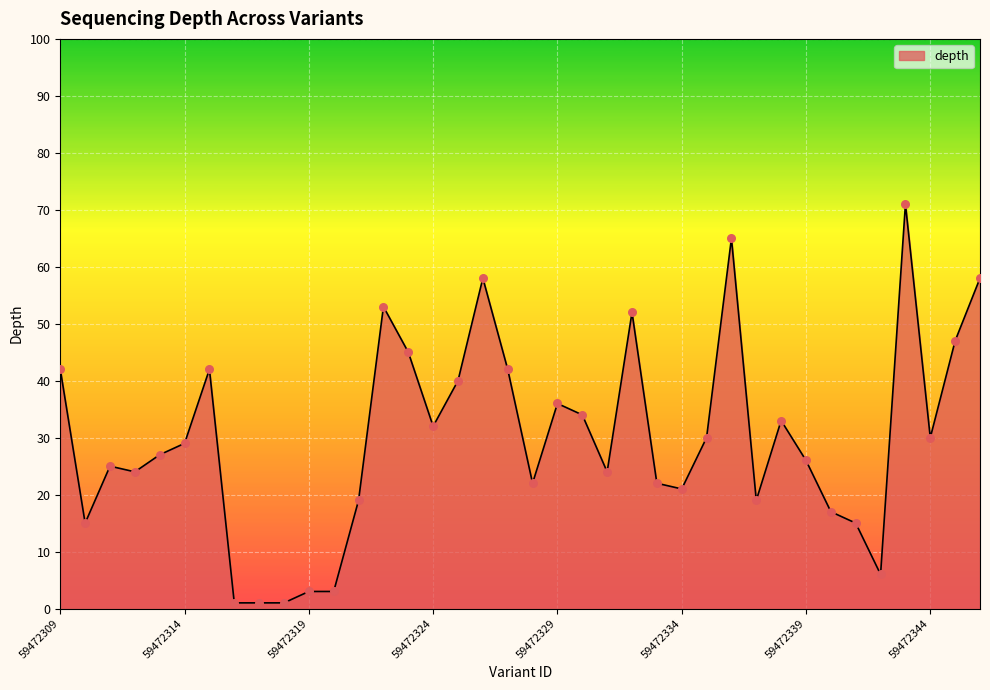

What is the maximum value shown in the chart?

71